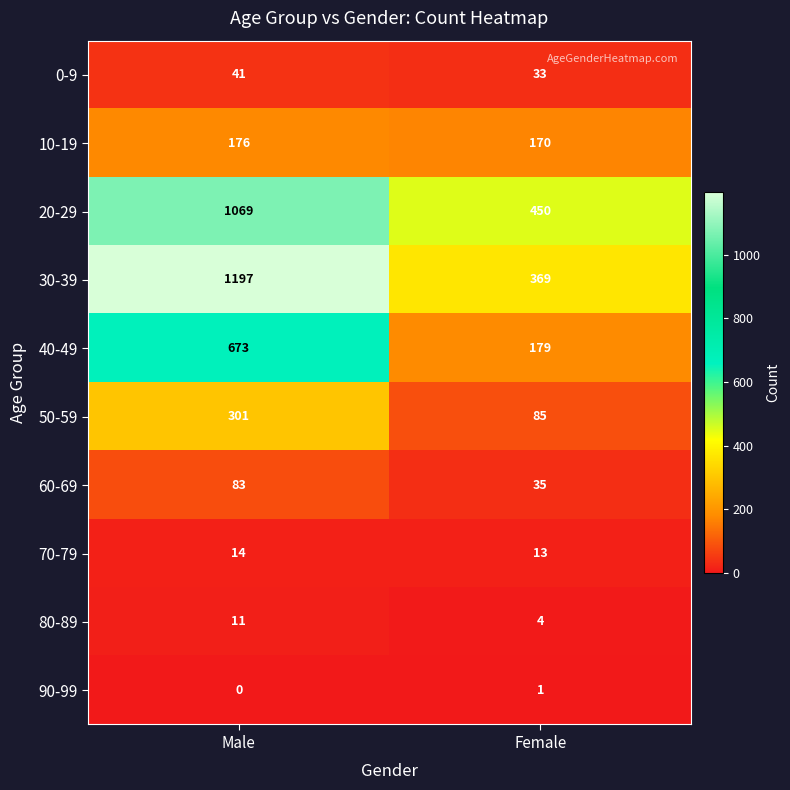

How many series are shown in this chart?

10